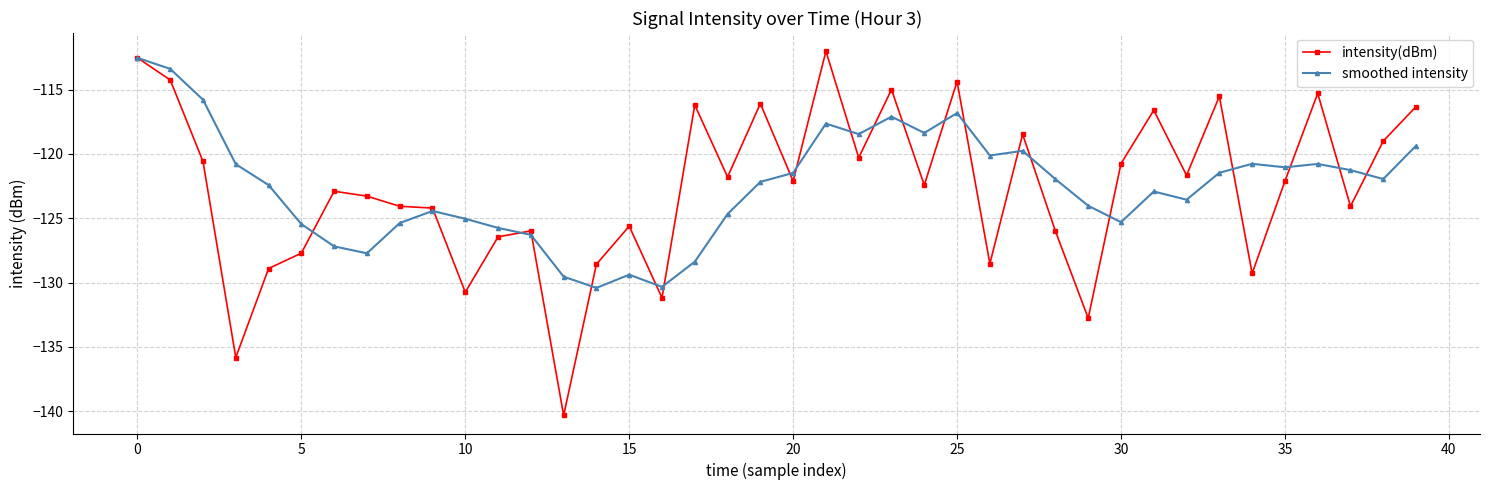

What is the value of the smoothed intensity point at the 20th from the left?

-122.2